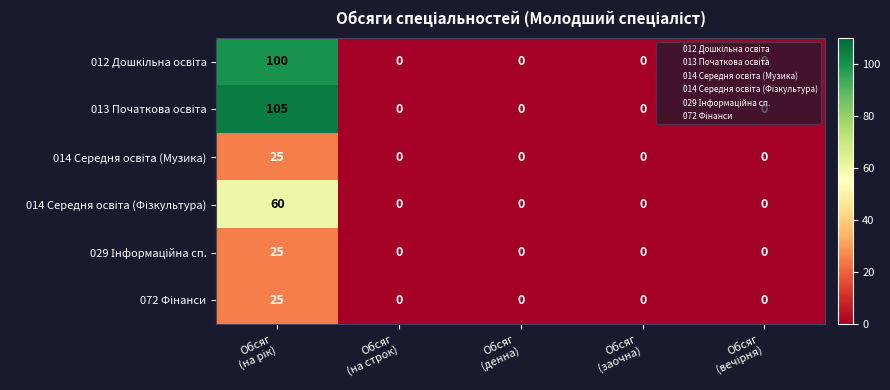

What is the maximum value shown in the chart?

105